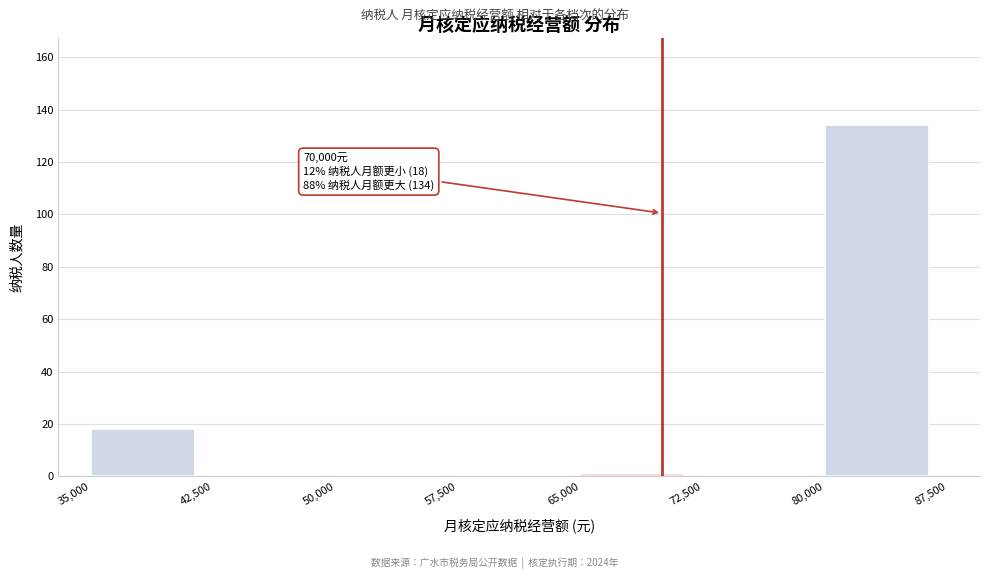

Which range on the x-axis has the tallest bar?

80,000 to 87,500